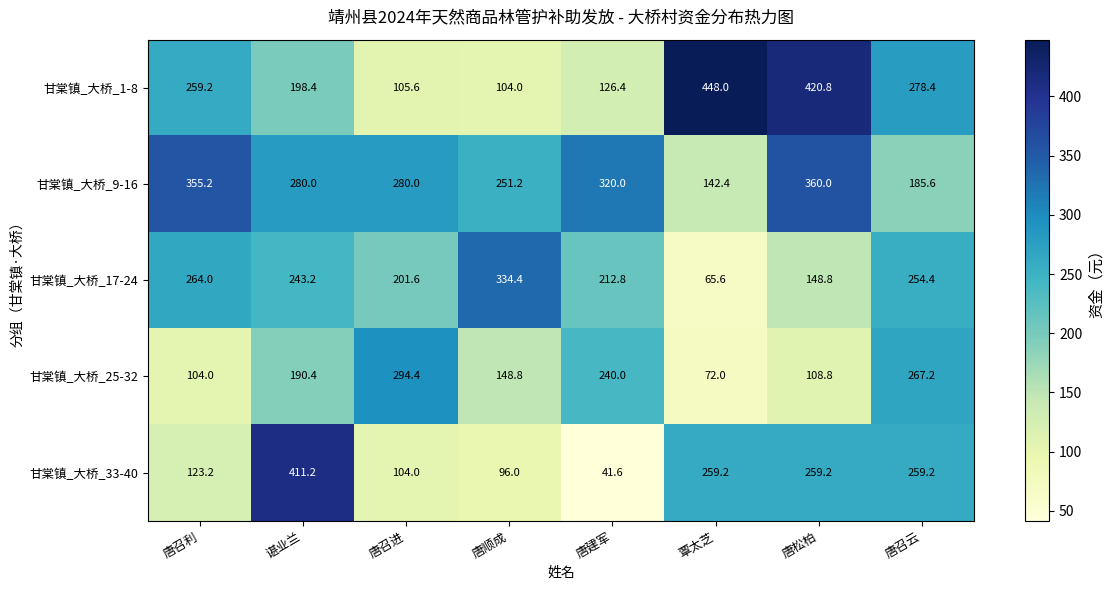

Read the 甘棠镇_大桥_33-40 value at 唐顺成.

96.0